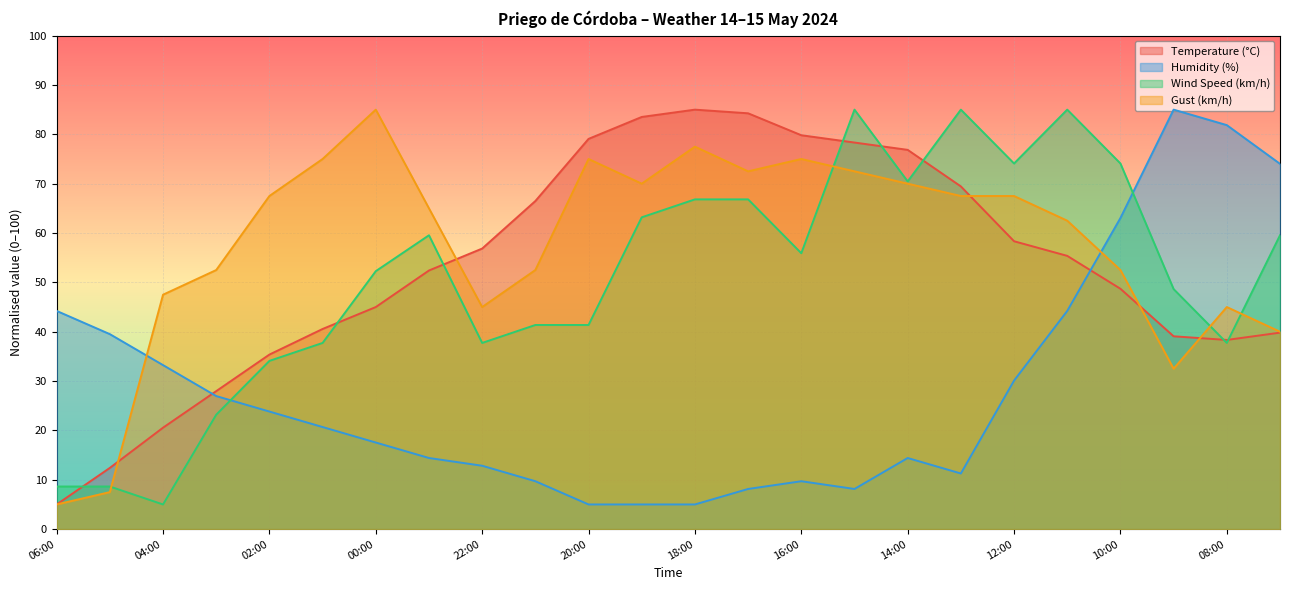

What is the label of the 19th point from the right?

01:00